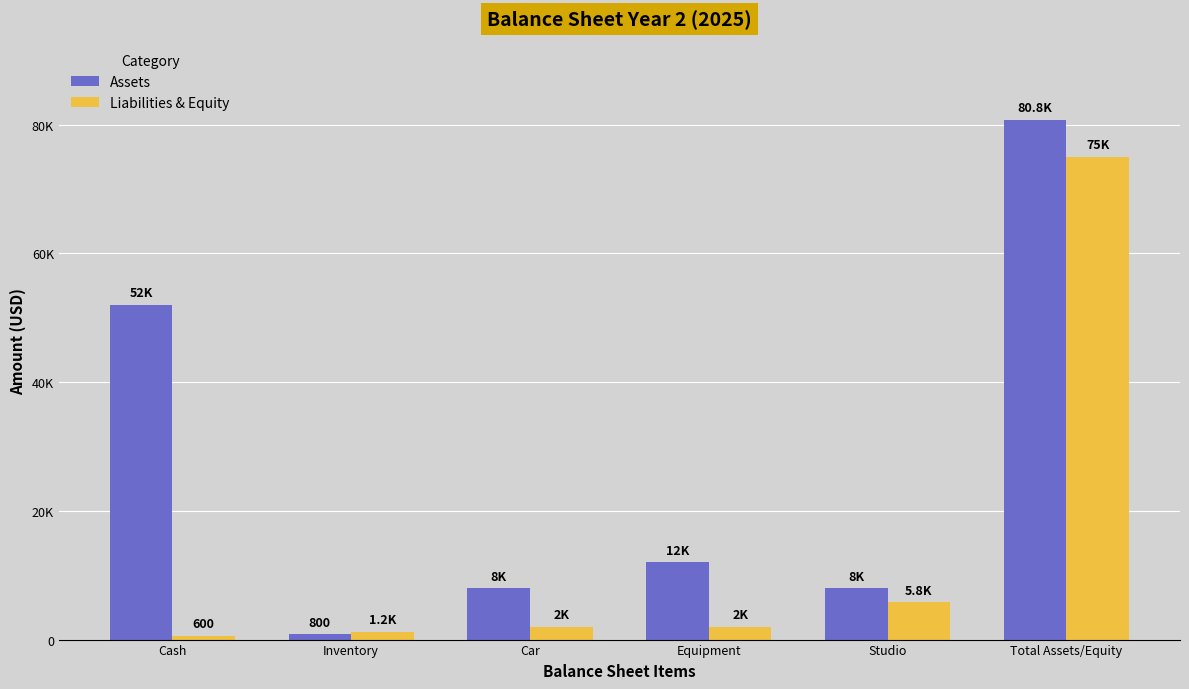

Are the bars horizontal?

No